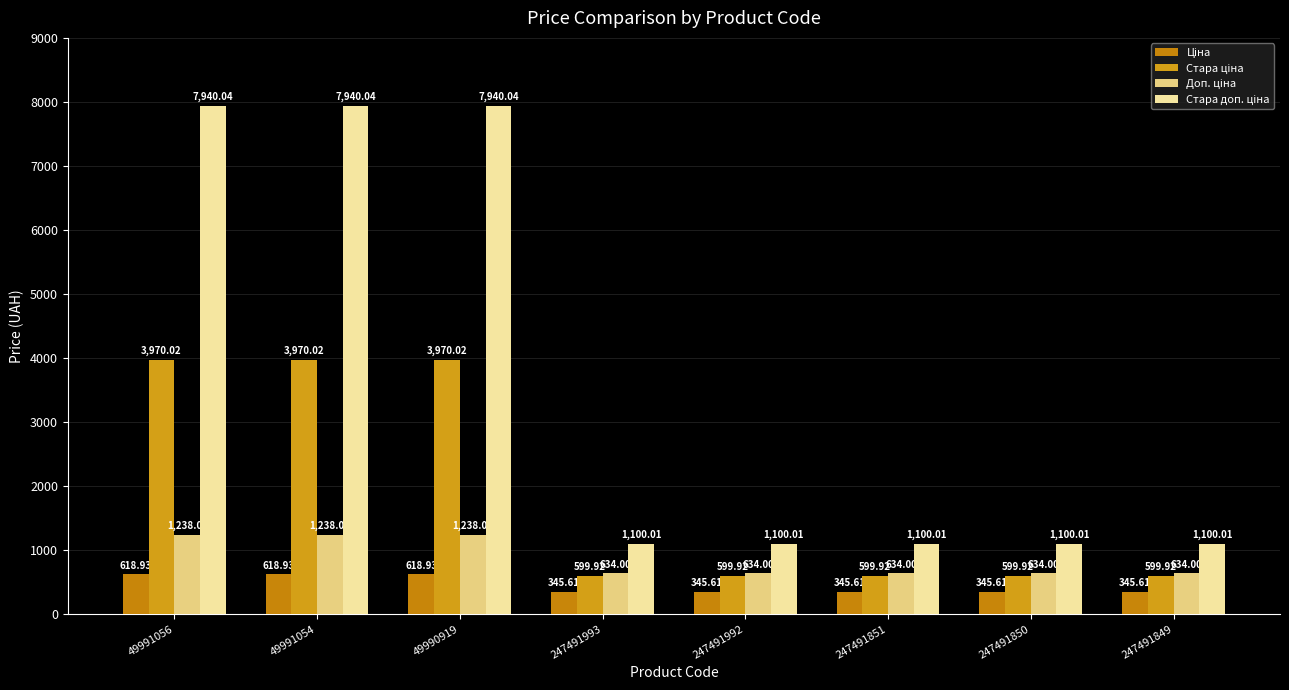

Between 49990919 and 247491849, which series saw the biggest shift?

Стара доп. ціна